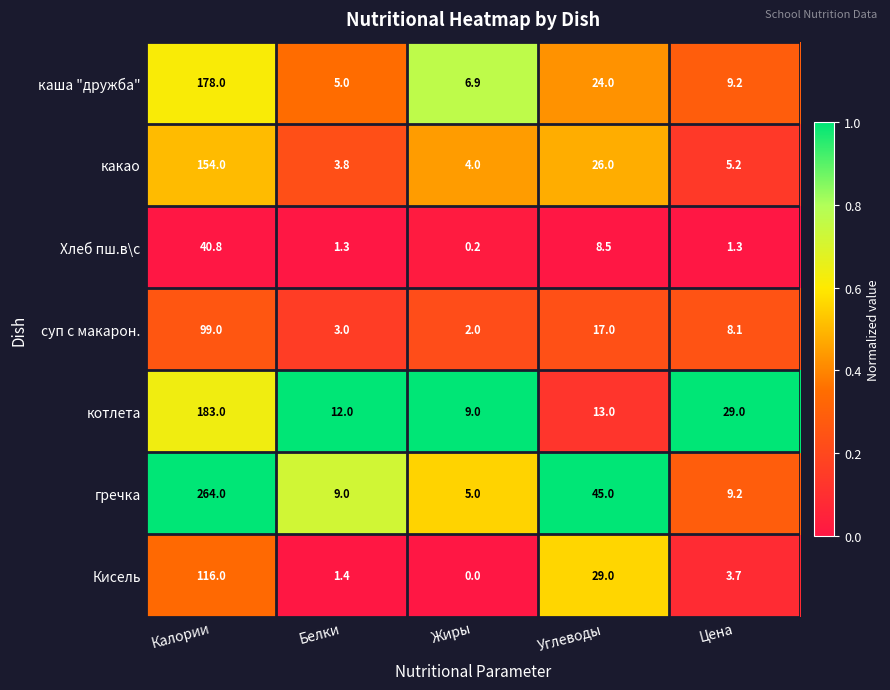

Where does the какао series first go above 5?

Калории